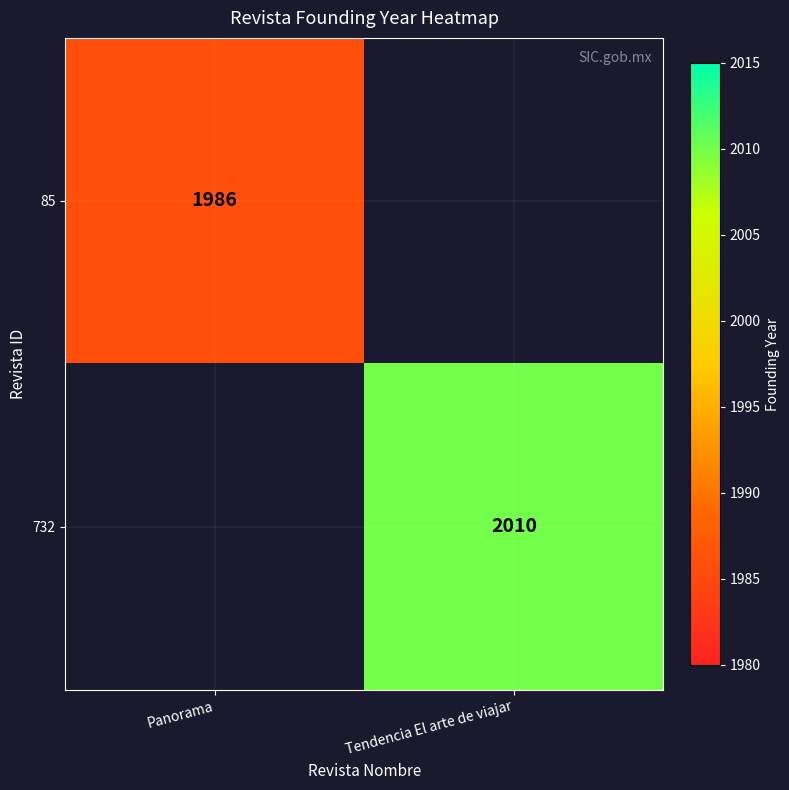

The value of 85 at Panorama is 1986. True or false?

True